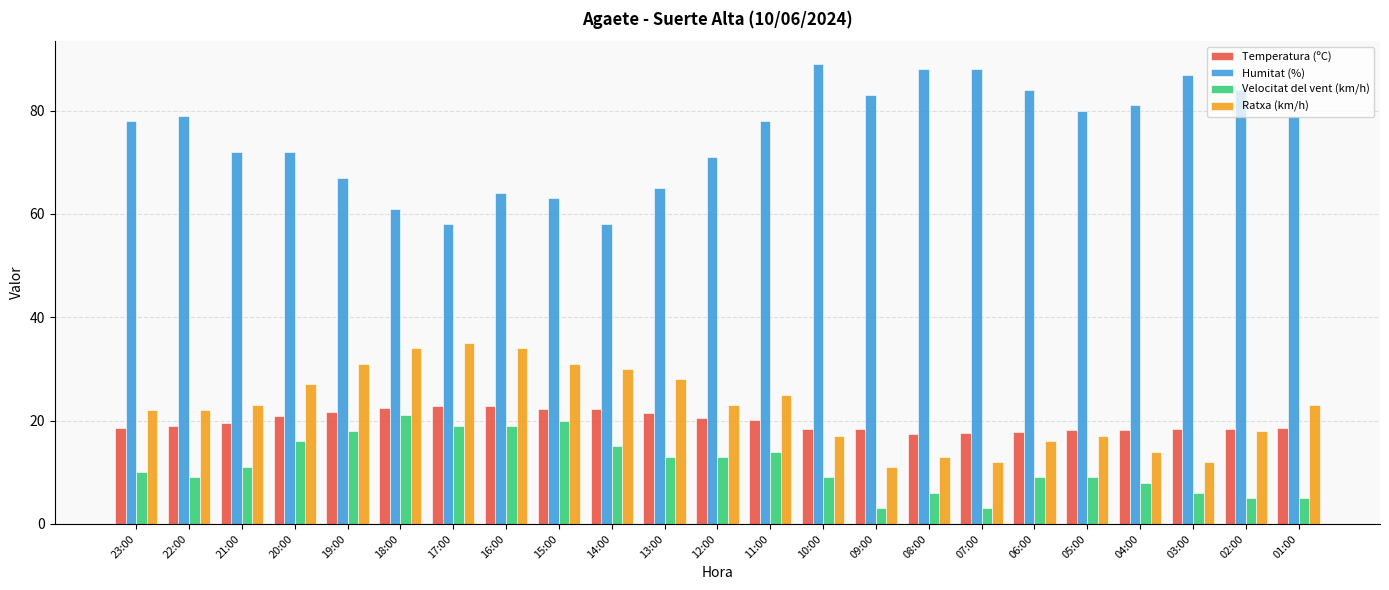

At how many categories does at least one series exceed 45?

23